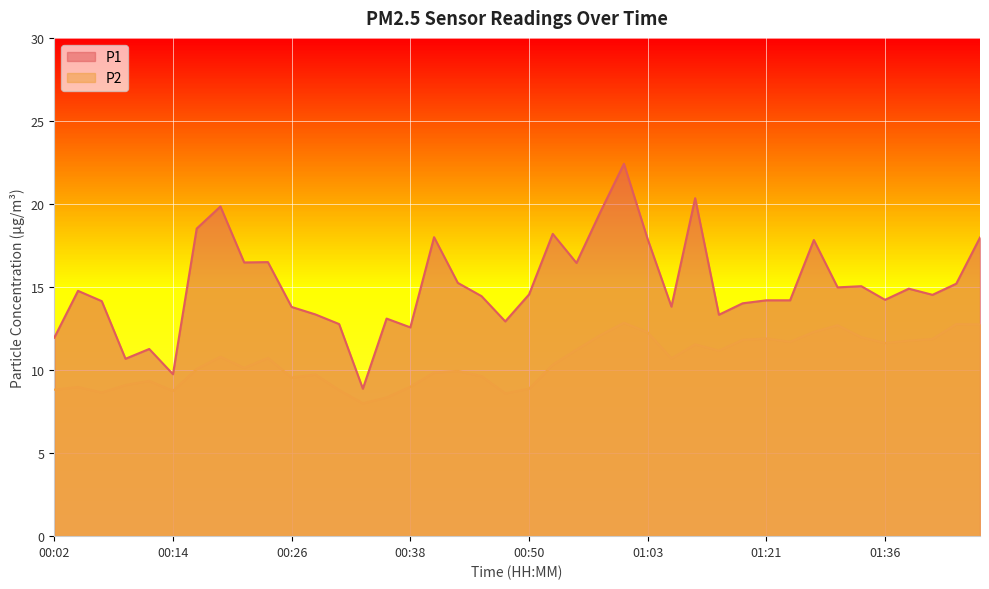

How many lines are shown in the chart?

2